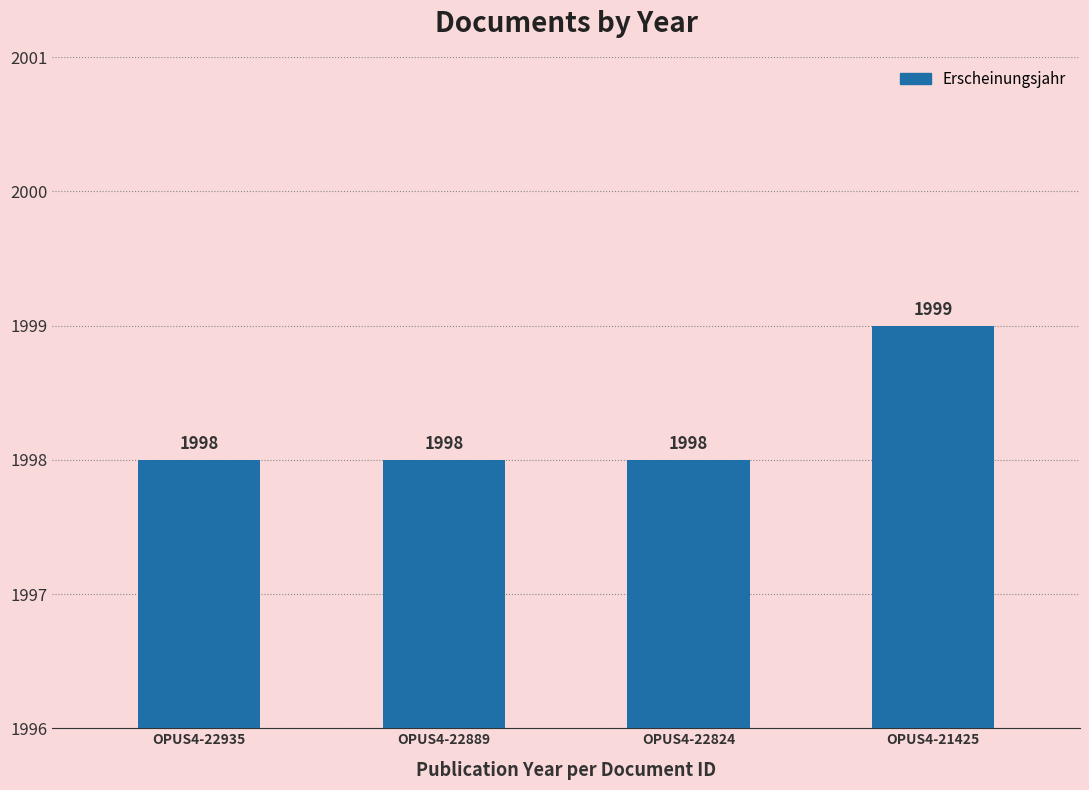

Read the value at OPUS4-21425.

1999